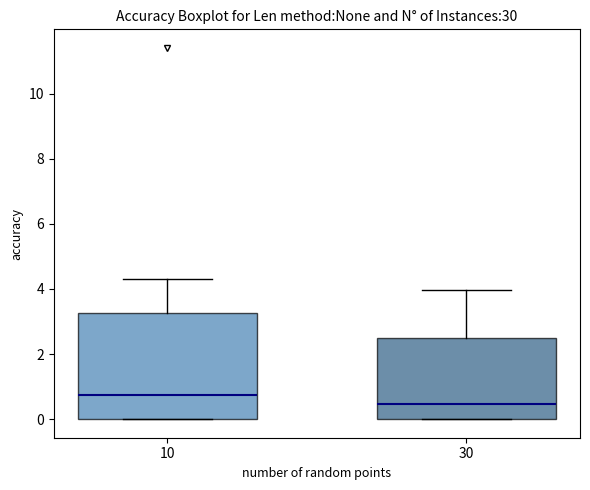

Which box has the lowest median line?

30